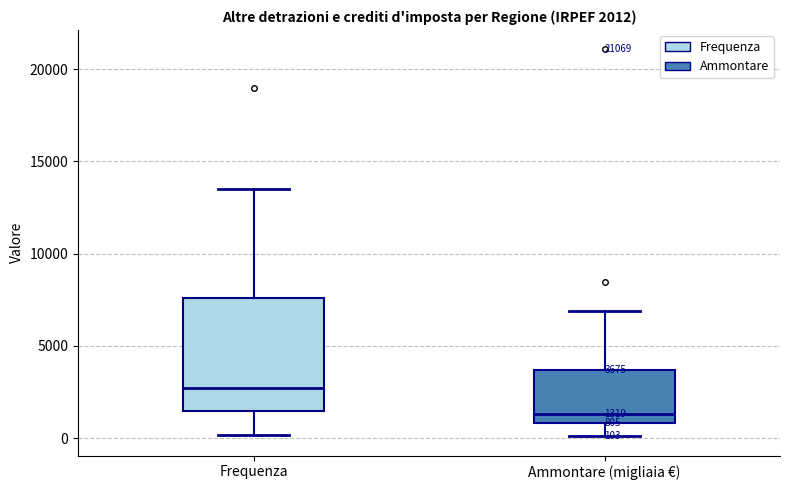

Comparing the boxes themselves (not the whiskers), which one is the tallest?

Frequenza